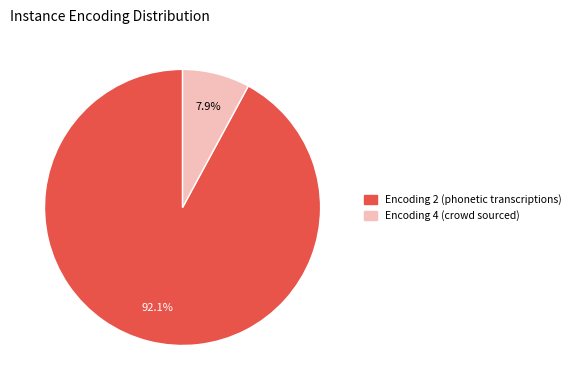

To the nearest percent, what is the average slice percentage?

50%